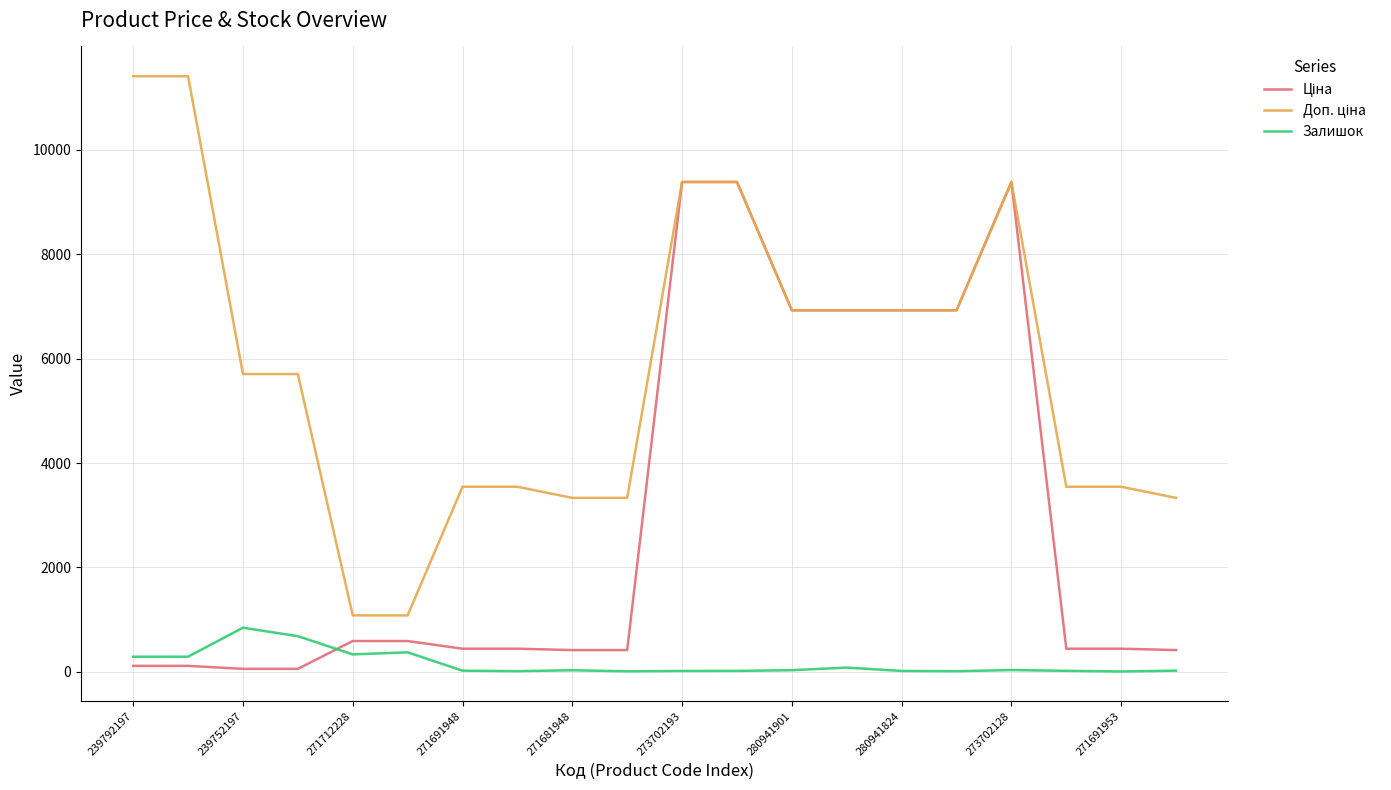

What is the highest value of the Залишок series?

845.0